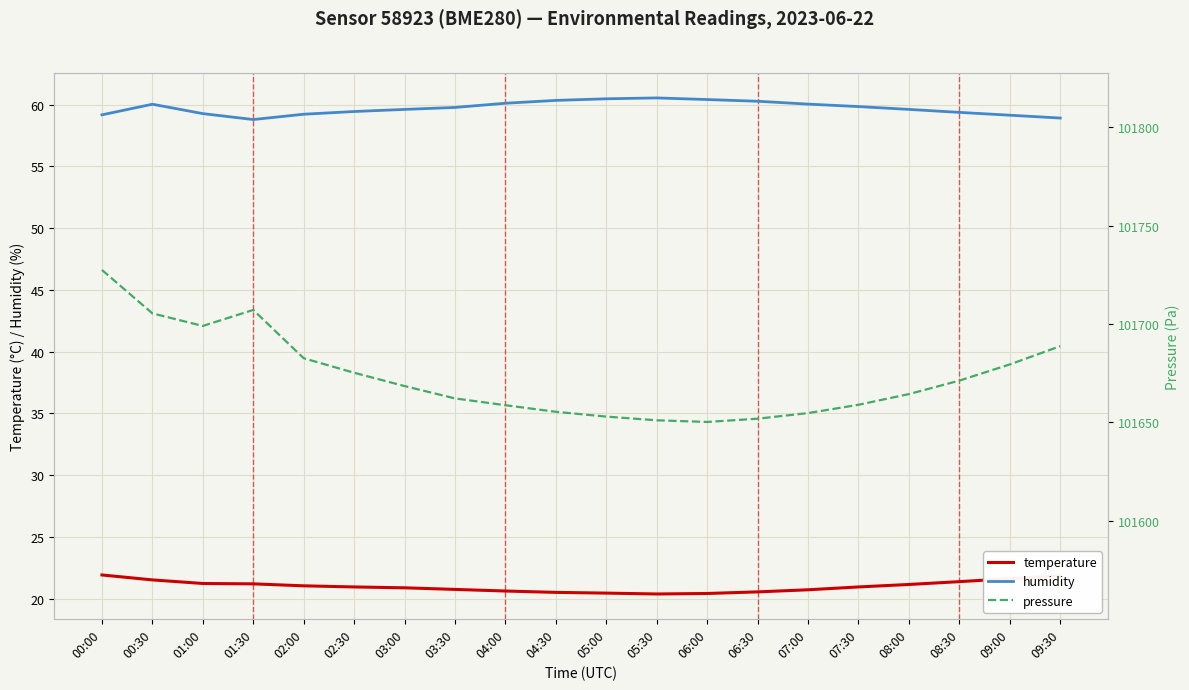

True or false: humidity and temperature intersect in this chart.

False